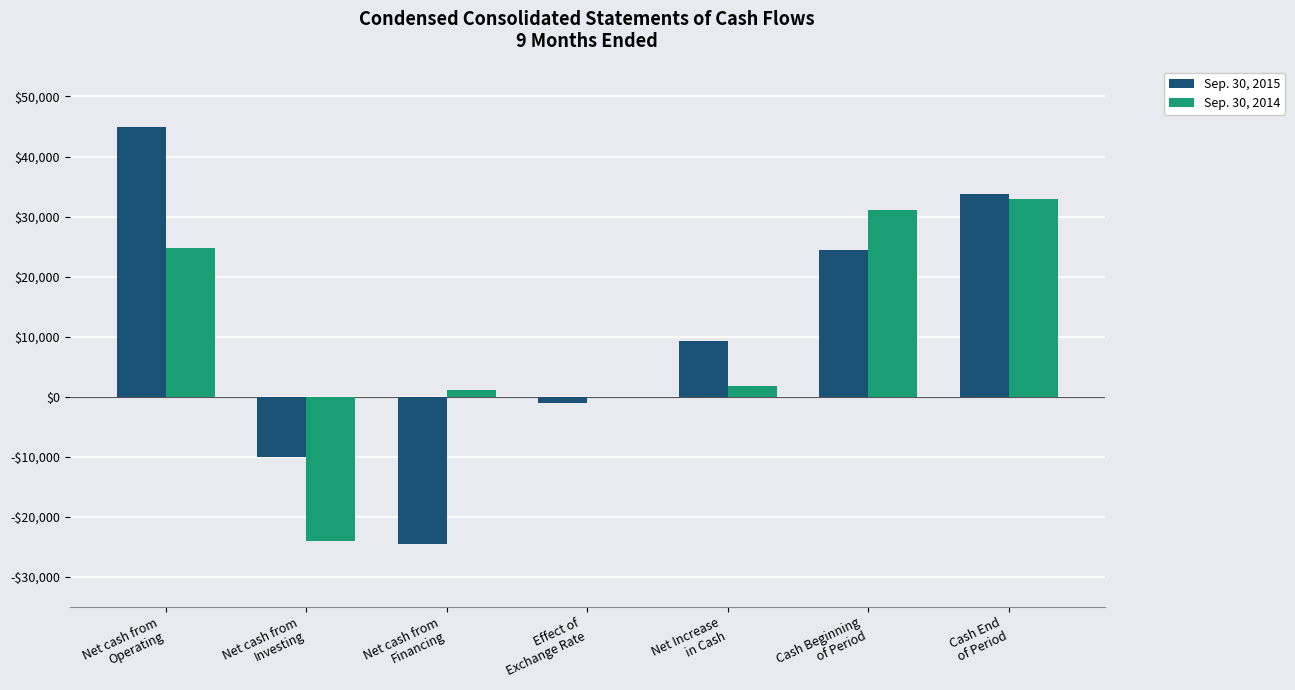

Reading left to right, list all the values displayed in this chart.

Sep. 30, 2015: 44902	-10033	-24483	-1055	9331	24491	33822
Sep. 30, 2014: 24824	-23960	1078	-125	1817	31123	32940